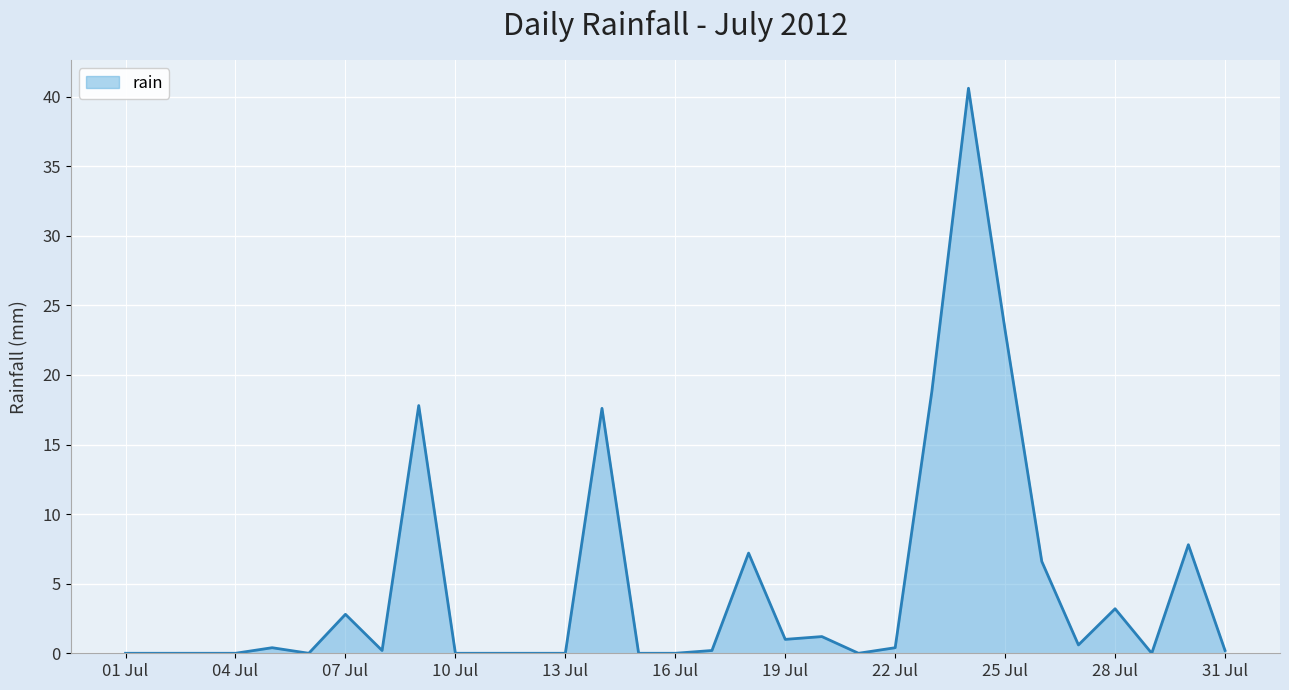

What is the average value?

4.8